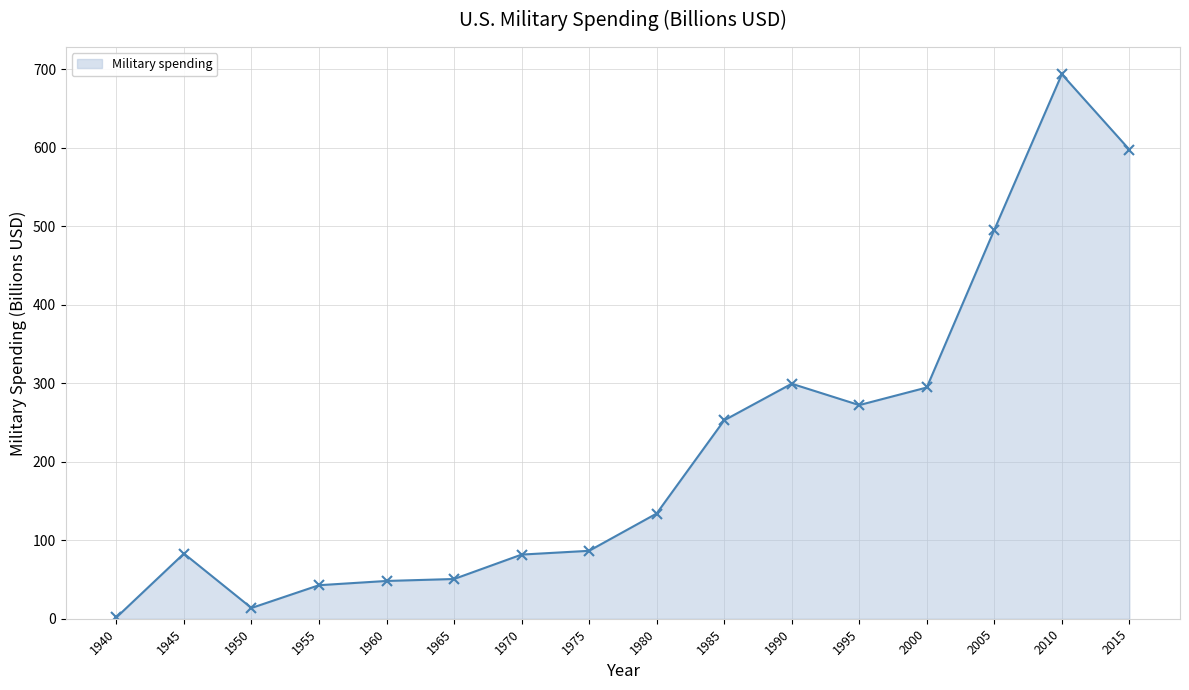

What is the change in value from 1965 to 2015?

+546.9